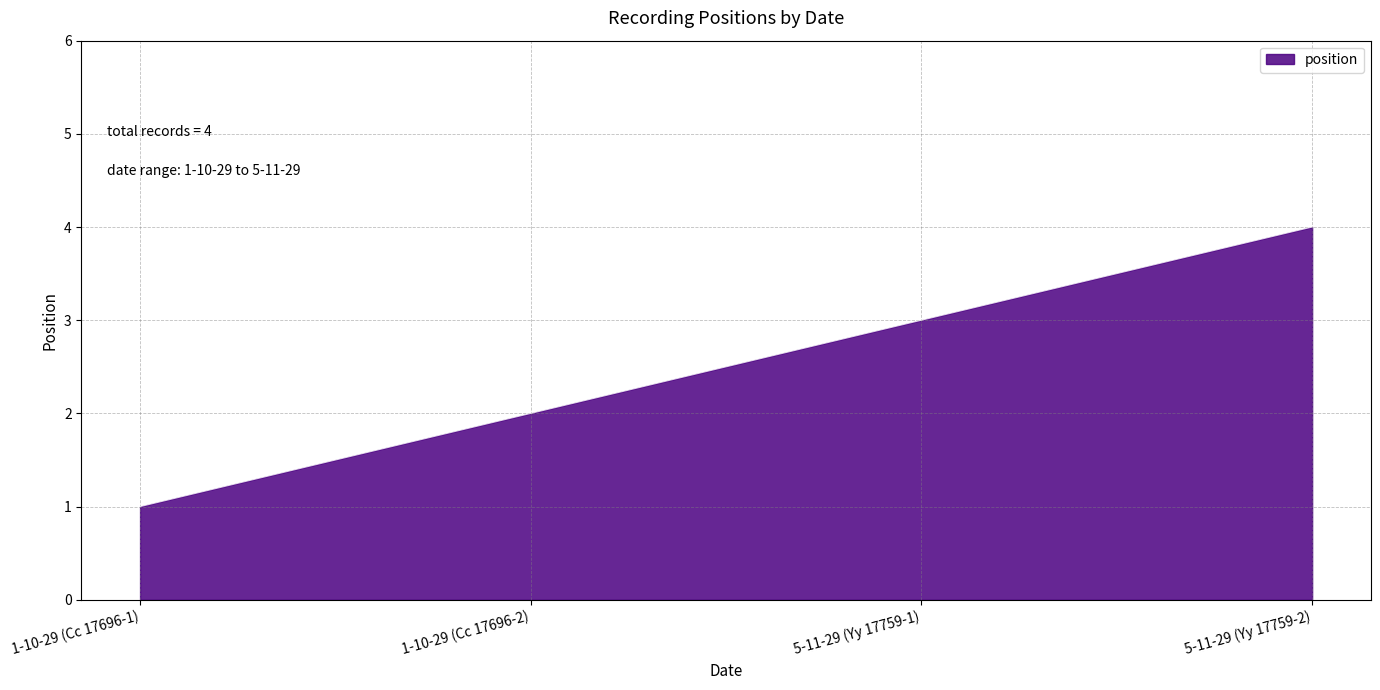

Rank the categories by value from highest to lowest.

5-11-29 (Yy 17759-2), 5-11-29 (Yy 17759-1), 1-10-29 (Cc 17696-2), 1-10-29 (Cc 17696-1)